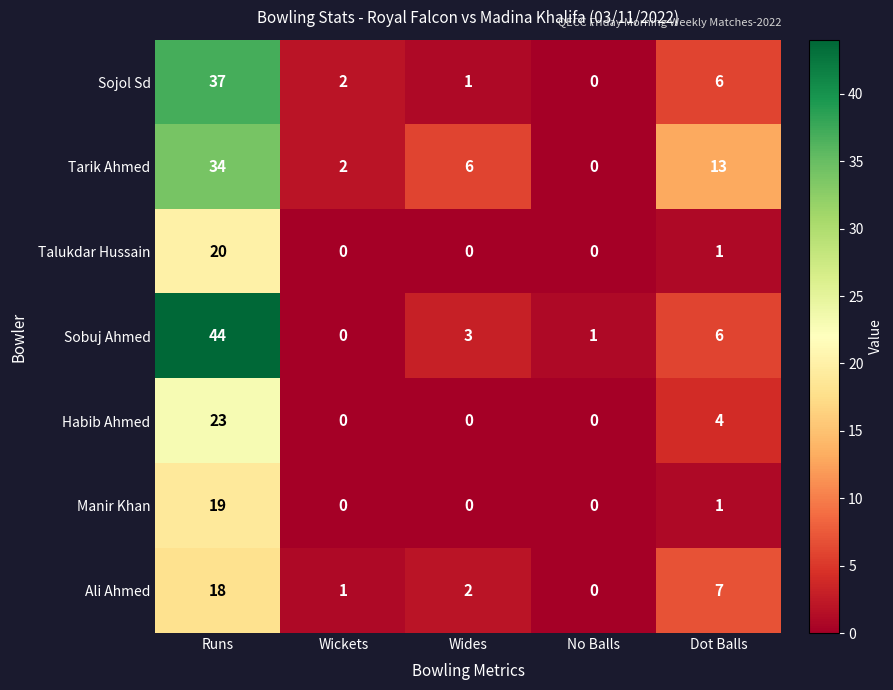

Which series changed the most between Wides and Dot Balls?

Tarik Ahmed